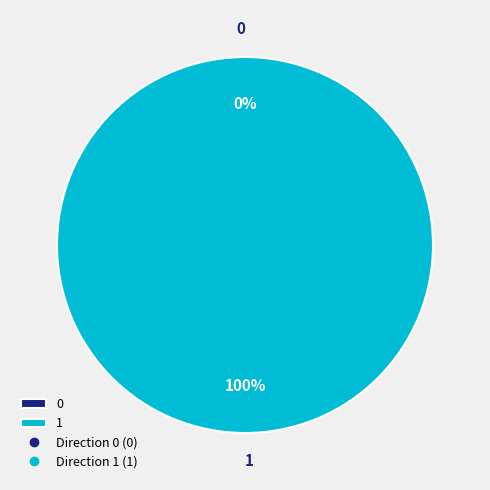

How many slices are in this pie chart?

2